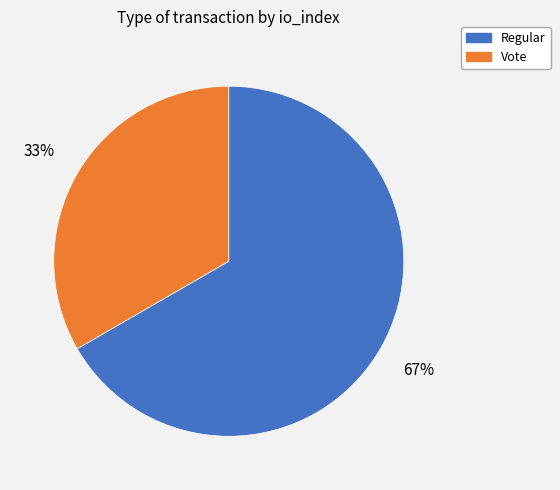

Does Vote represent more than half of the total?

No